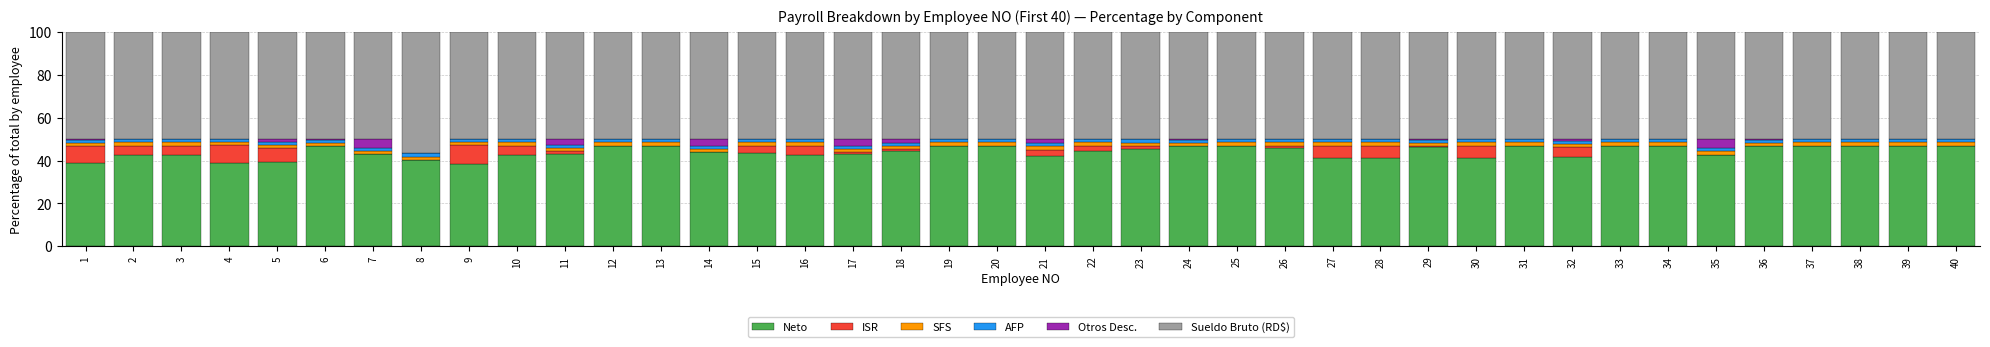

True or false: Neto has a value of 41.0 at 28.

True